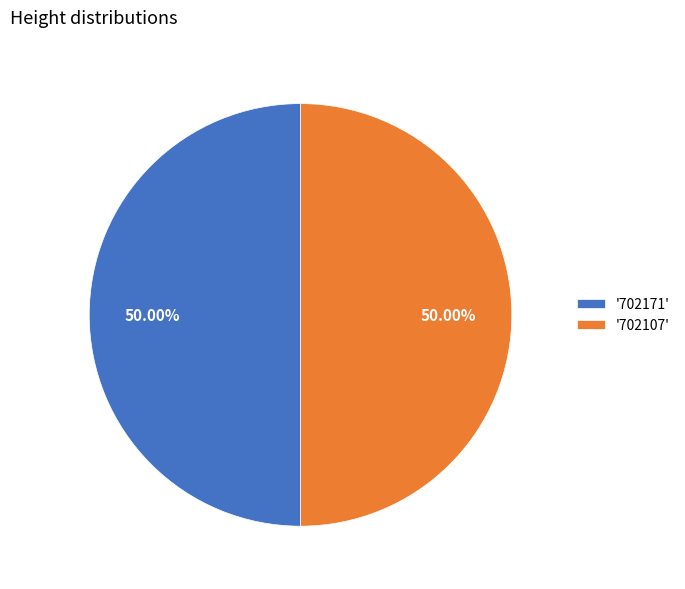

Is the sum of '702171' and '702107' greater than half?

Yes